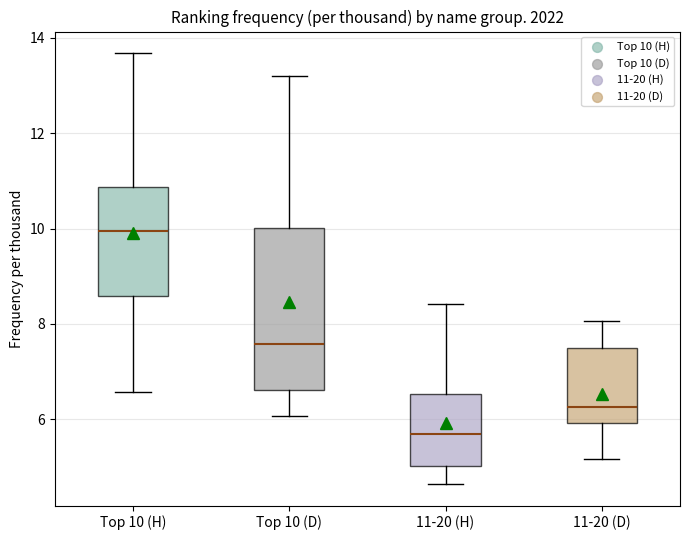

Which box is the tallest, from its lower edge to its upper edge?

Top 10 (D)